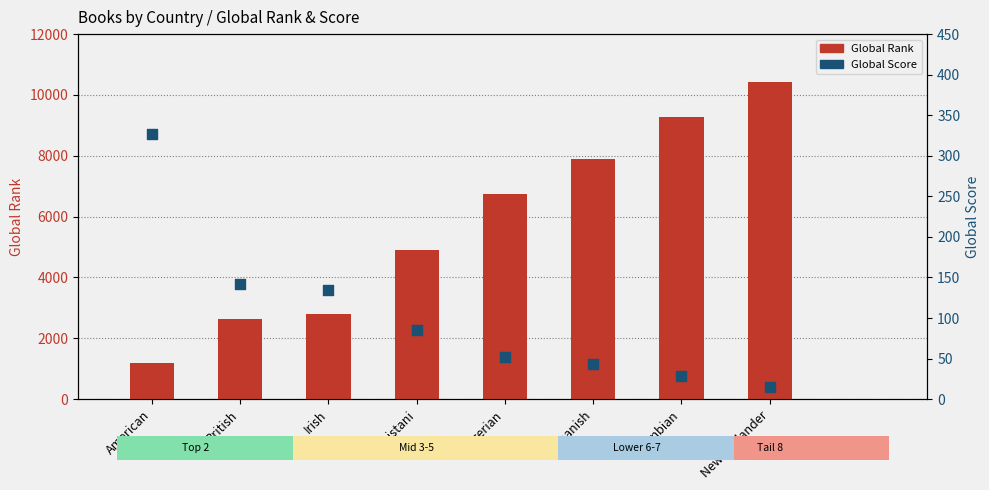

Which series has the largest Y range (max minus min)?

Global Rank